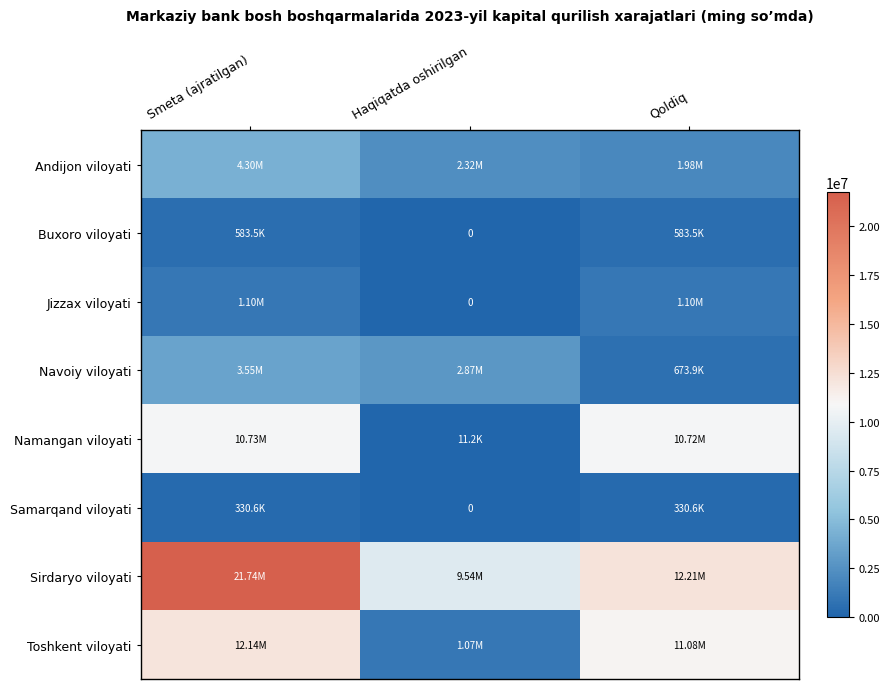

What is the difference between the Andijon viloyati values at Smeta (ajratilgan) and Qoldiq?

2318850.1